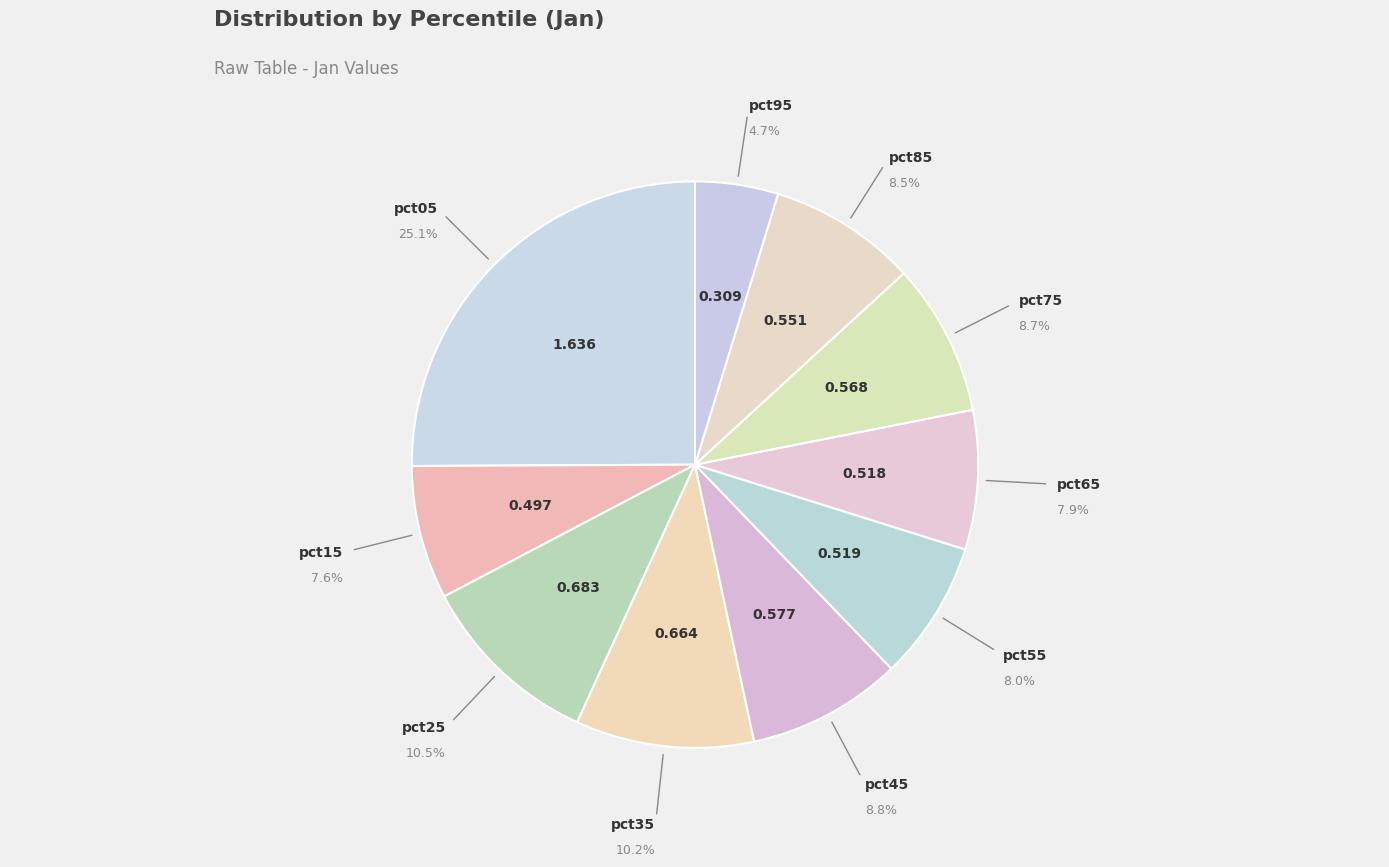

How many slices are in this pie chart?

10